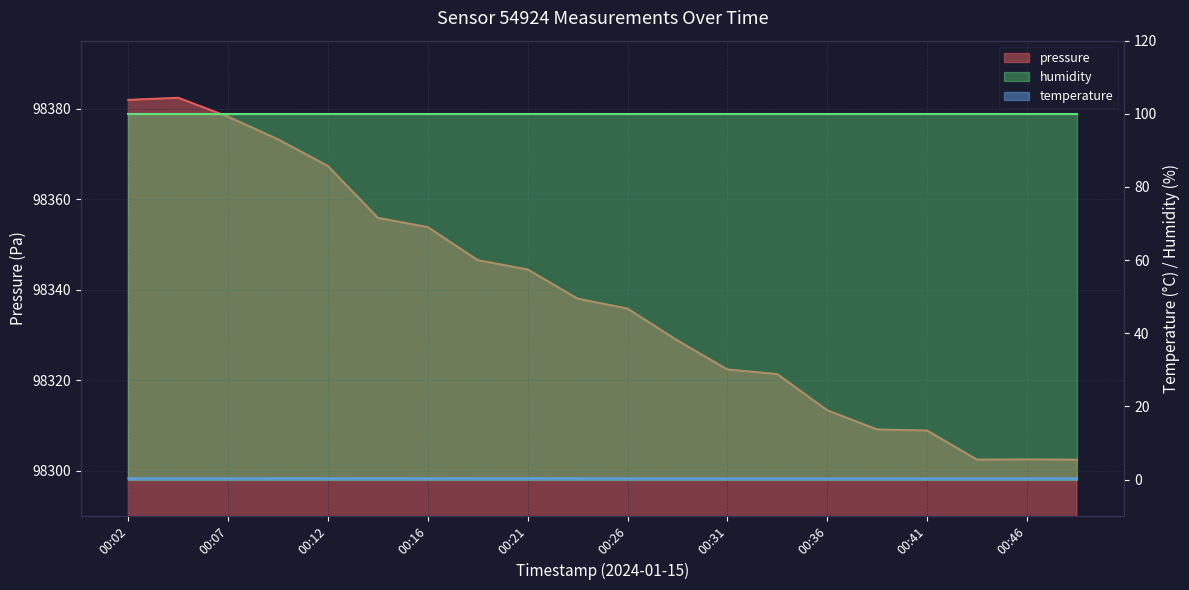

True or false: temperature and pressure cross at least once.

False